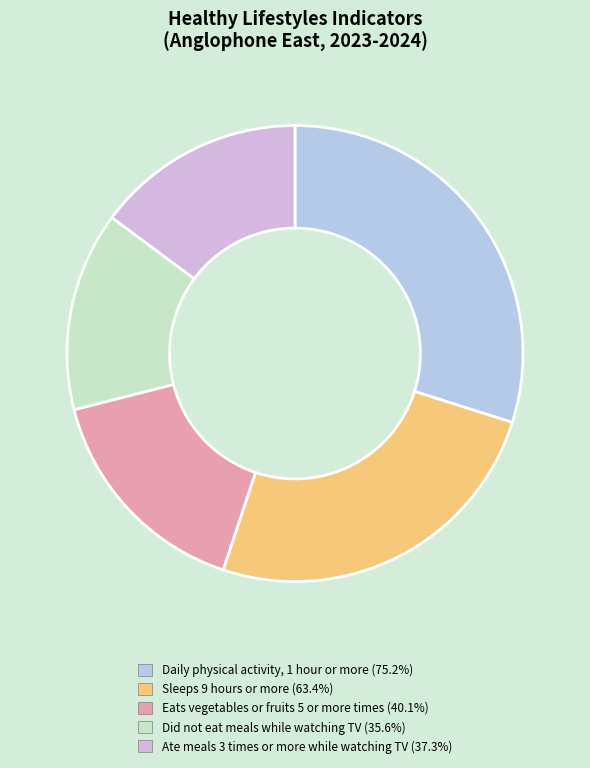

To the nearest percent, what is the difference between the largest and smallest slice percentages?

16%